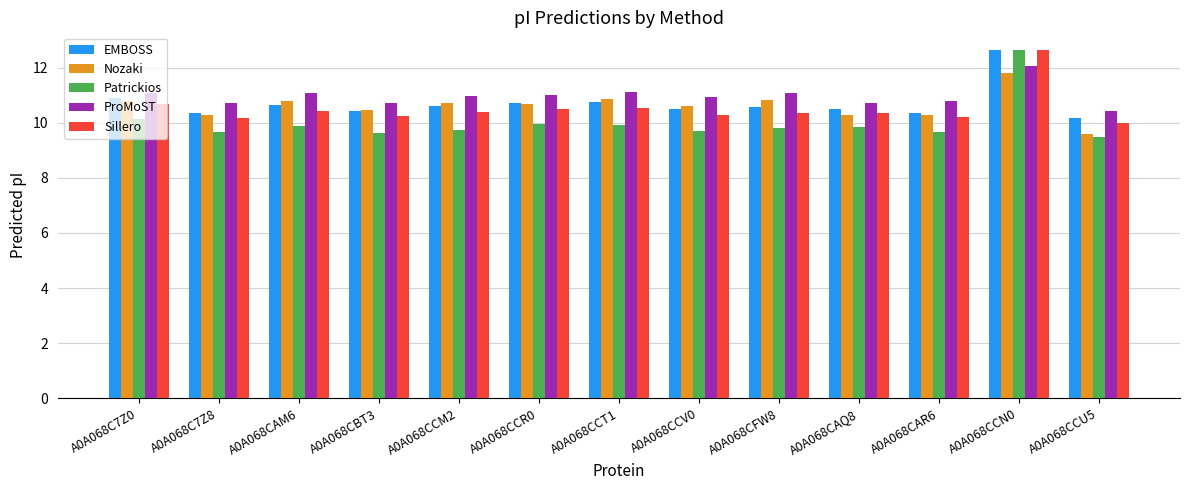

The value of Patrickios at A0A068CAM6 is 5.0. True or false?

False